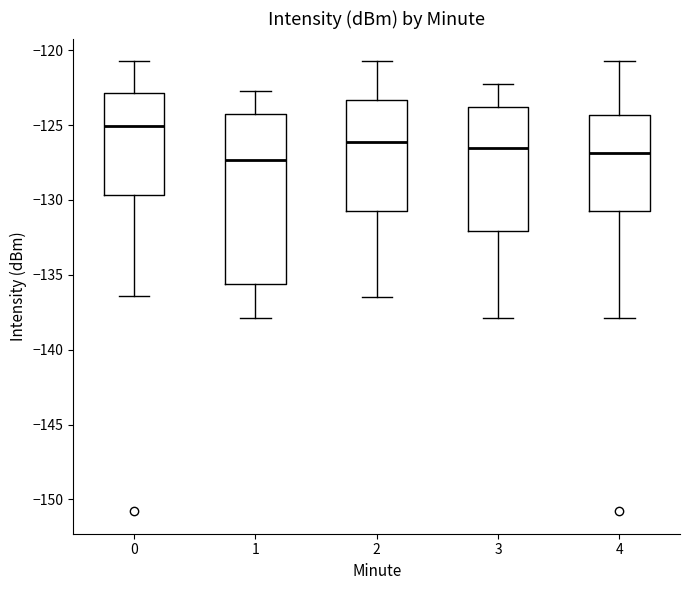

Reading left to right, transcribe this box plot: for each box, give where its median line is, the range the box spans, and where its two whiskers end, as read against the y-axis. The values are not printed on the chart, so give them approximately, as read against the axis.

0: median -125.0, box -129.5 to -123.0, whiskers -136.5 to -120.5
1: median -127.5, box -135.5 to -124.5, whiskers -138.0 to -122.5
2: median -126.0, box -130.5 to -123.5, whiskers -136.5 to -120.5
3: median -126.5, box -132.0 to -124.0, whiskers -138.0 to -122.5
4: median -127.0, box -130.5 to -124.5, whiskers -138.0 to -120.5